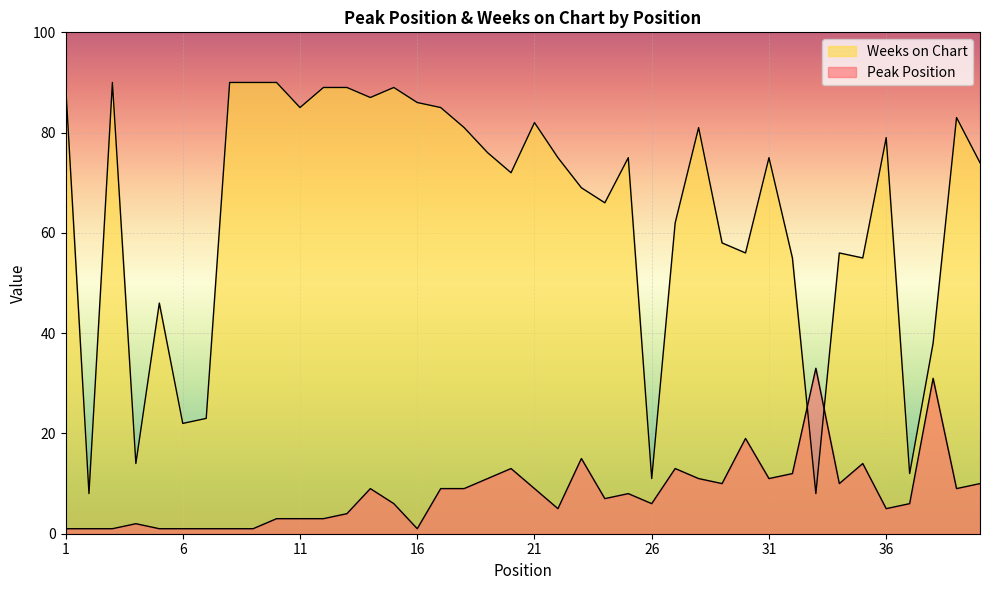

At how many categories does at least one series exceed 56?

27